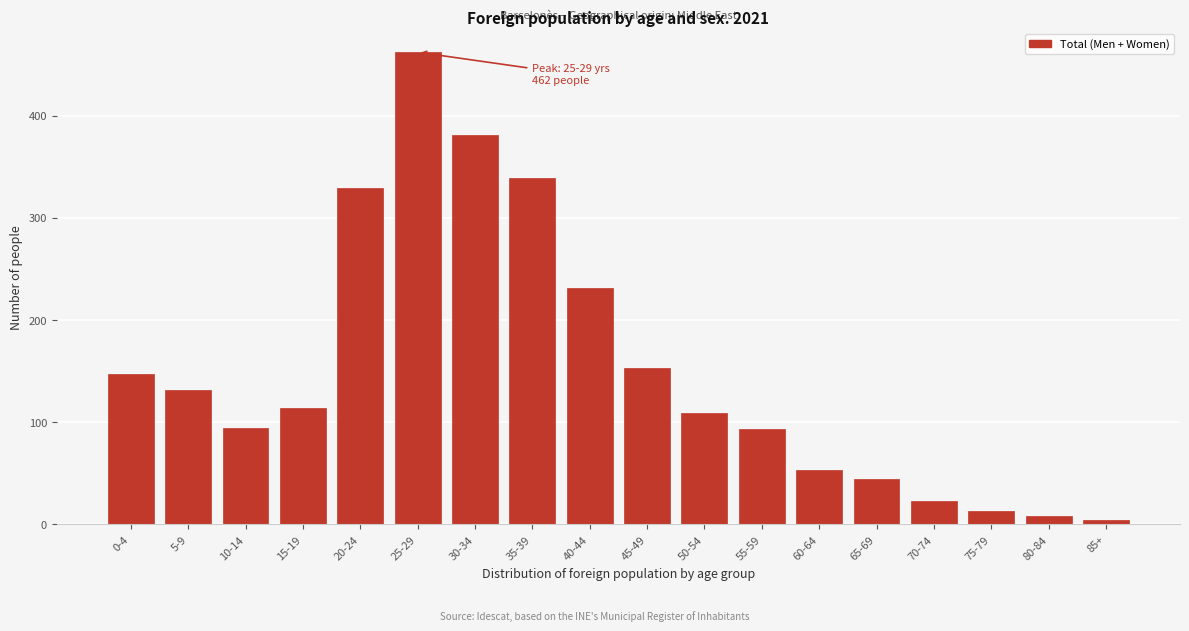

What is the change in value from 15-19 to 65-69?

-70